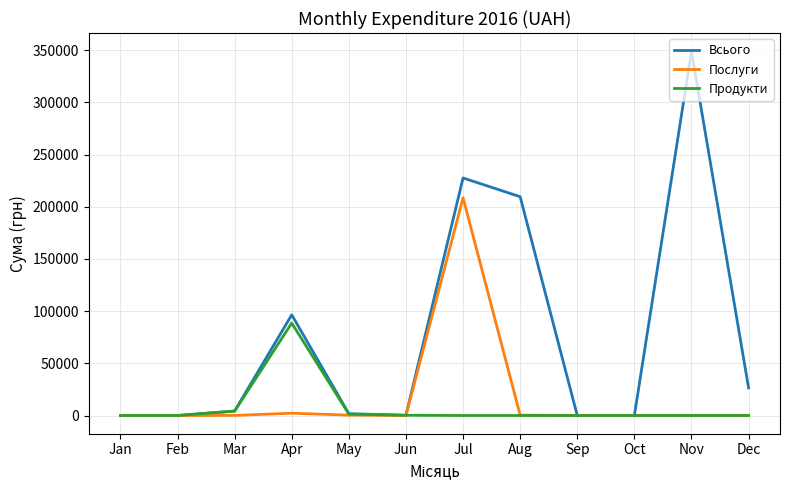

Which series has the widest spread of values?

Всього